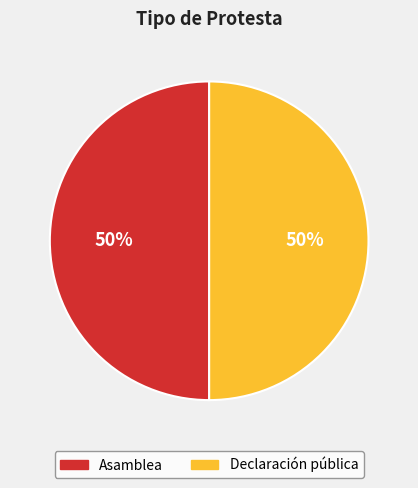

Combined, do Declaración pública and Asamblea account for over 50%?

Yes